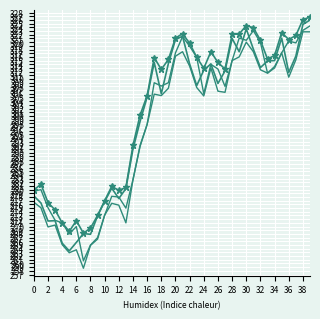

The col_3 series shows 263.7 at 6. True or false?

True